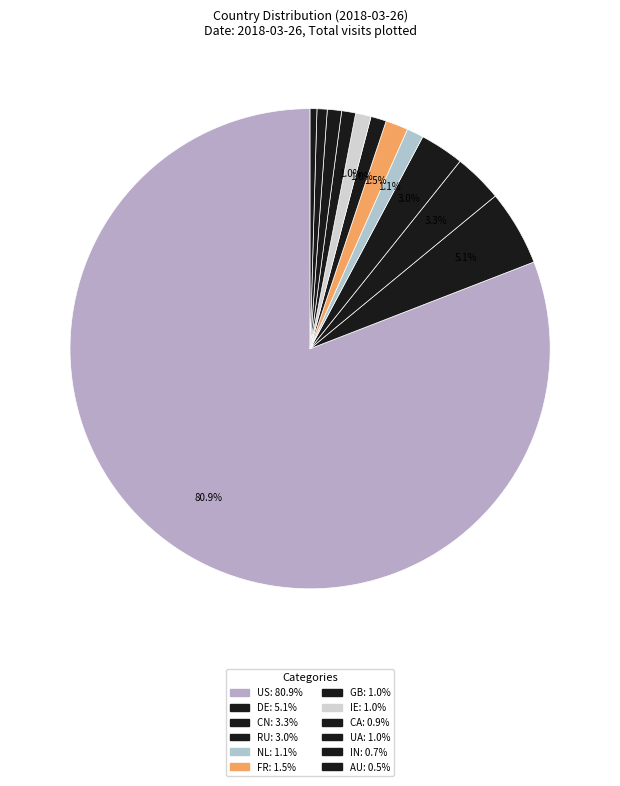

What is the majority slice?

US